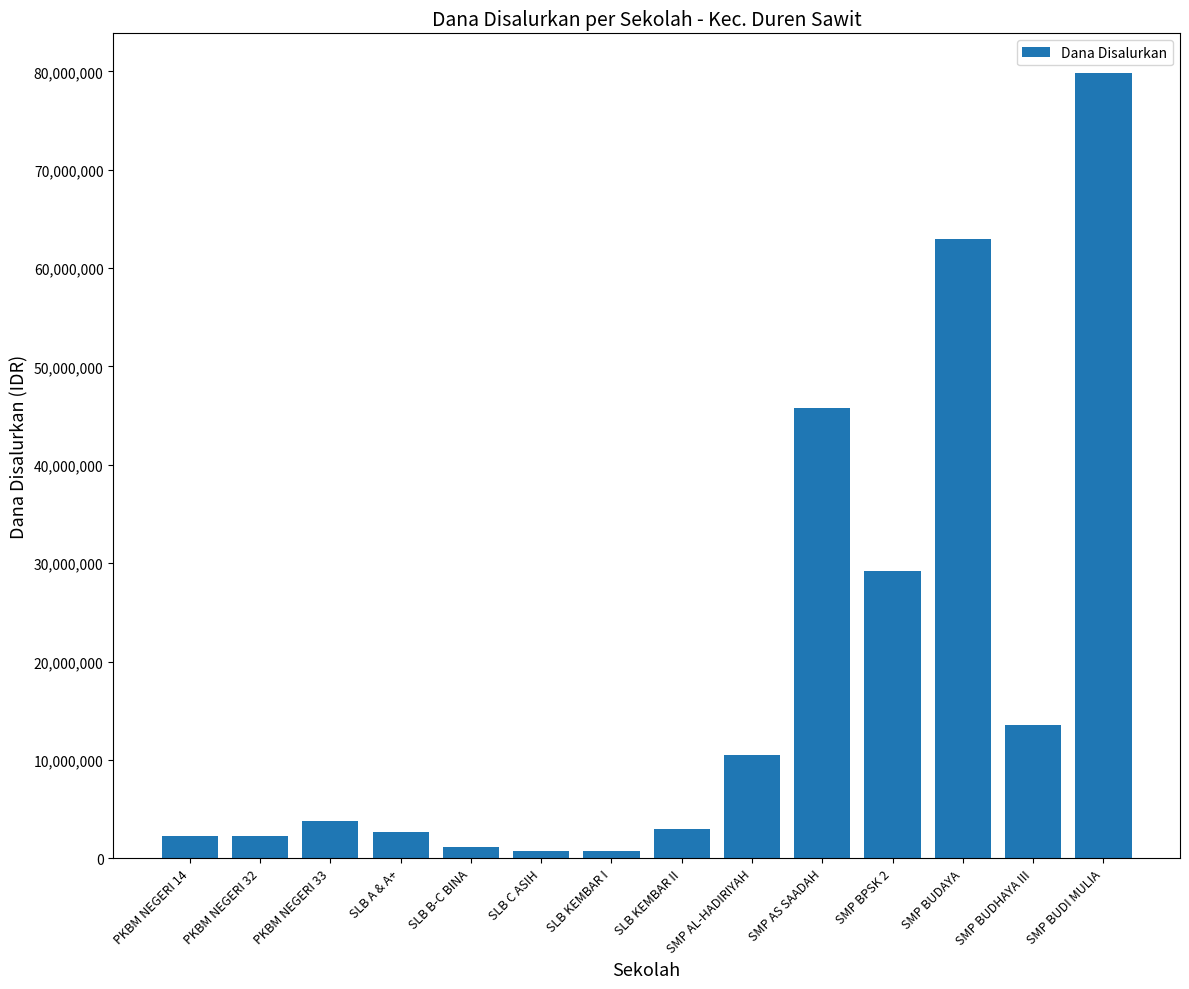

What is the label of the 6th bar from the left?

SLB C ASIH